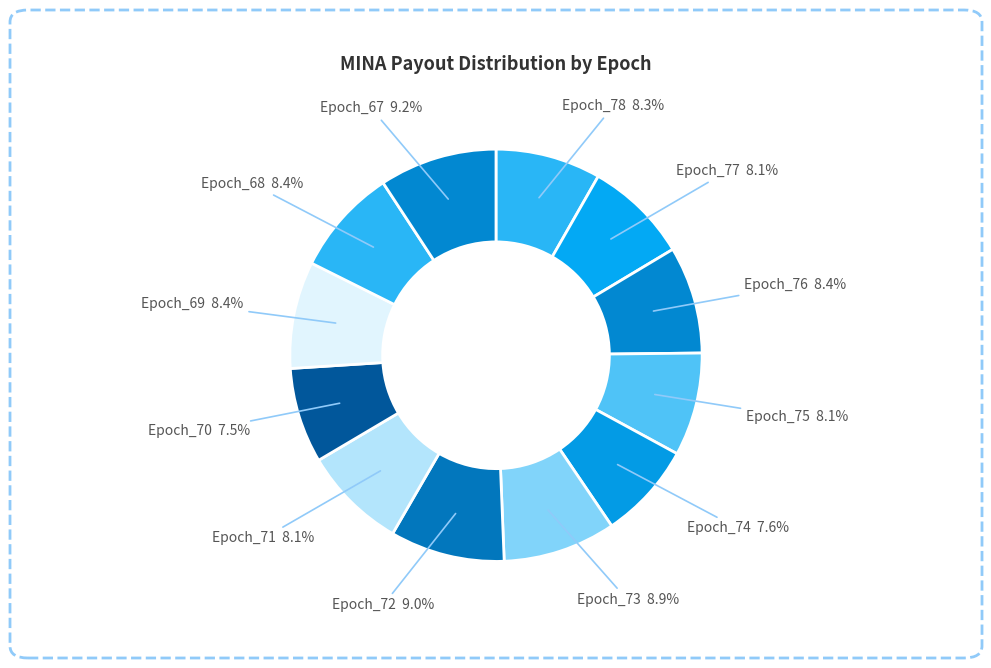

Count the number of slices in the pie.

12